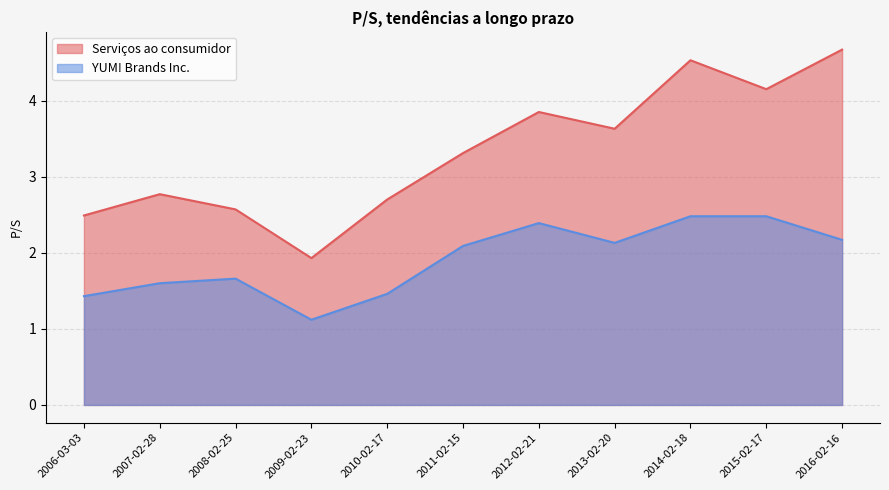

True or false: YUM! Brands Inc. and Serviços ao consumidor cross at least once.

False